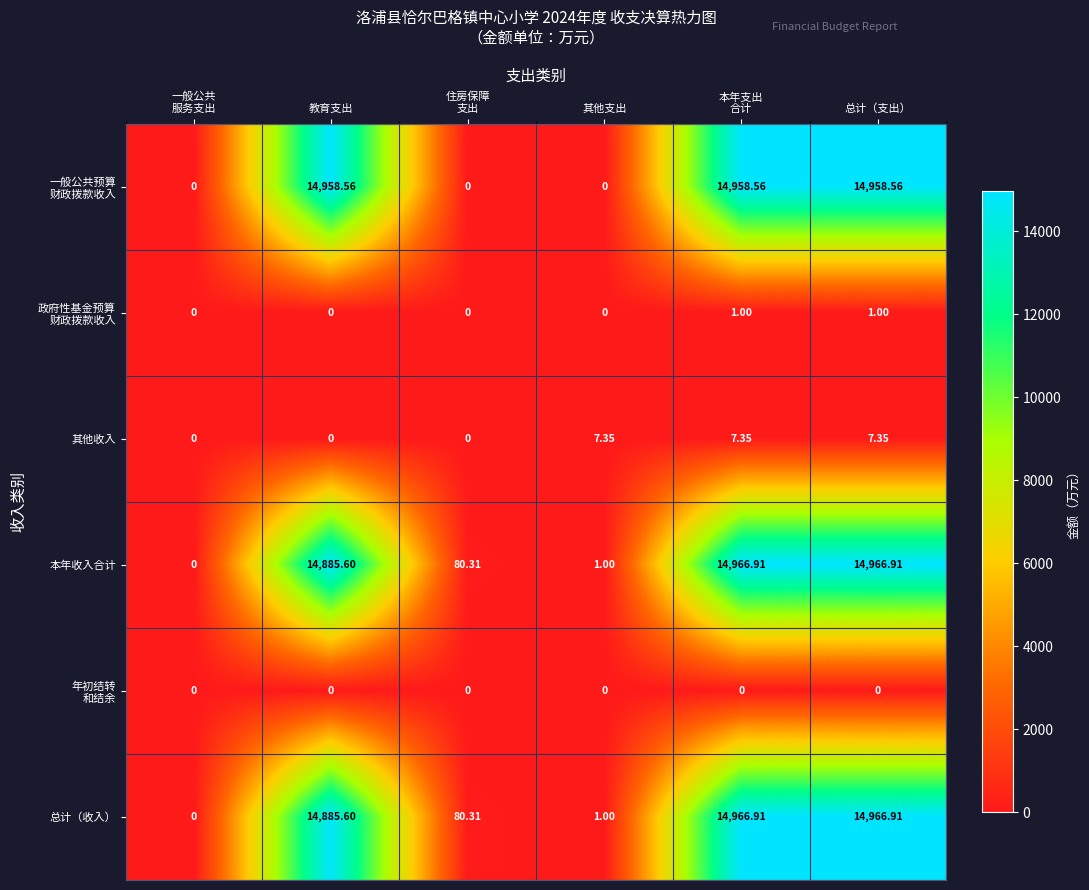

At which label is 本年收入合计 closest to 7483?

教育支出